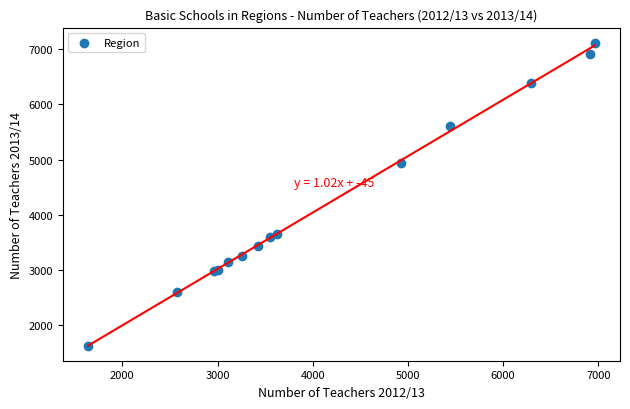

What Y value in the scatter plot is closest to 4372?

4944.7